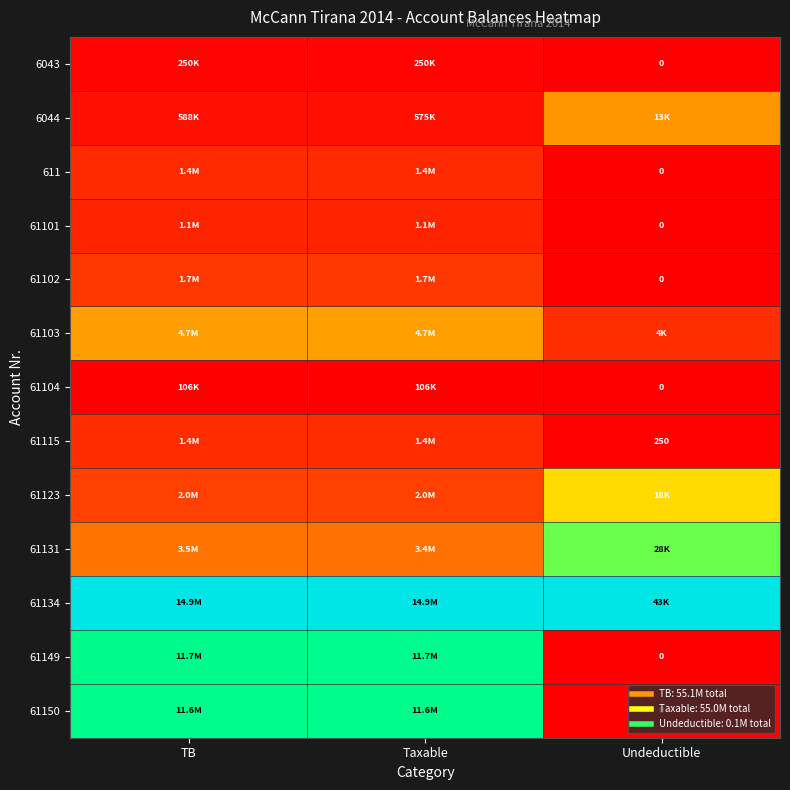

How many series are shown in this chart?

13